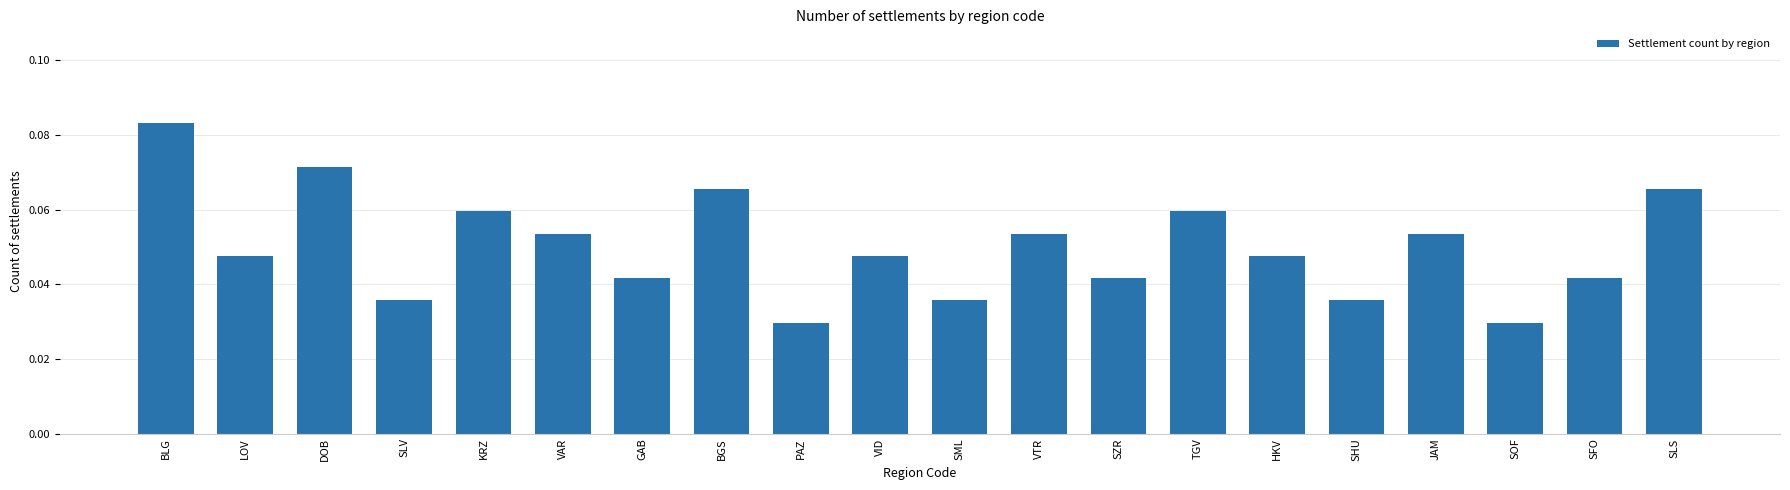

Which has a higher value, GAB or SOF?

GAB